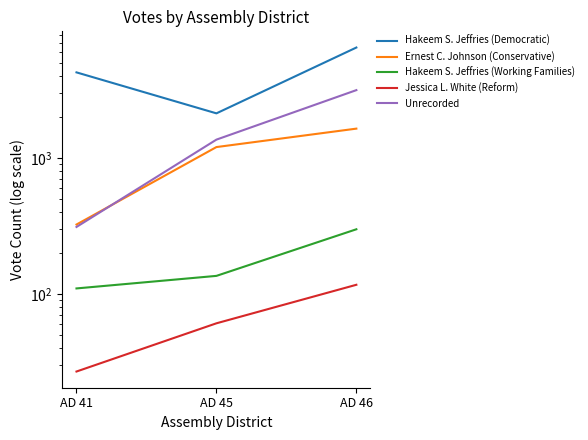

What is the maximum value for Jessica L. White (Reform)?

117